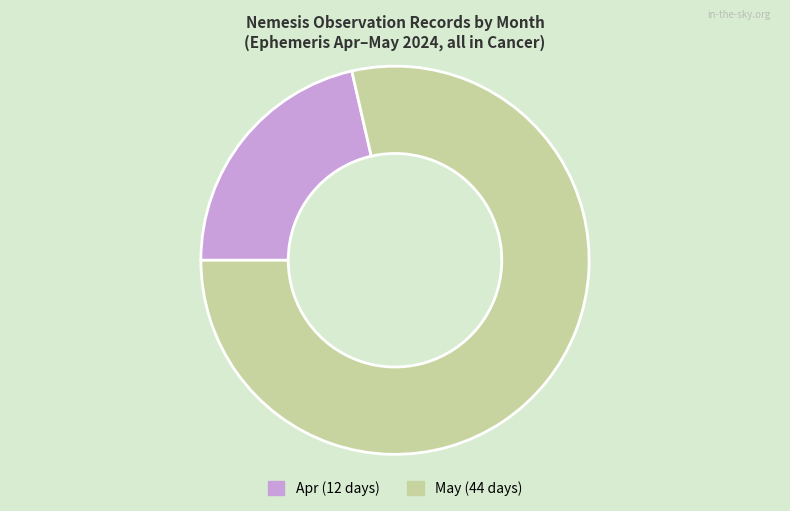

What is the ratio of the value at May to the value at Apr?

3.7